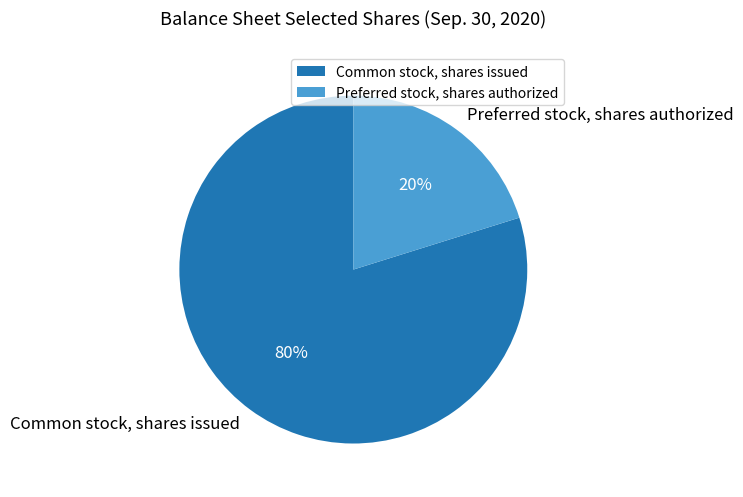

Is Preferred stock, shares authorized the majority of the pie?

No